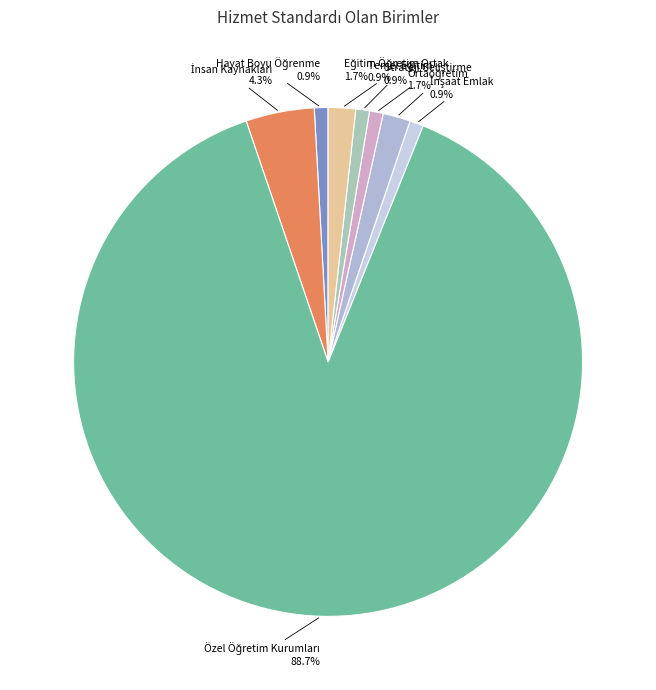

Is there any slice that represents more than half of the pie?

Yes